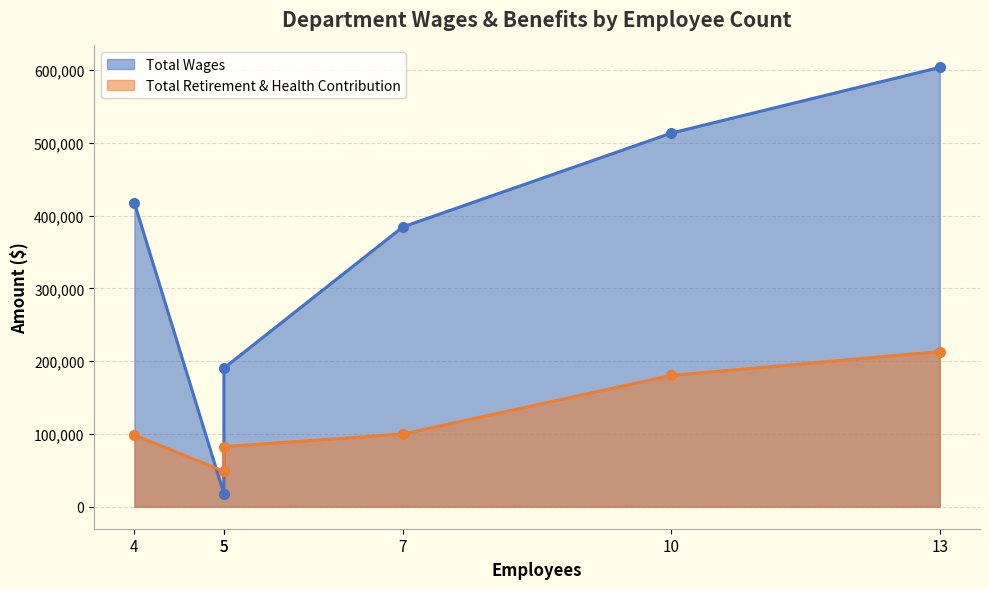

The Total Retirement & Health Contribution series shows 89040 at 02 Operations. True or false?

False